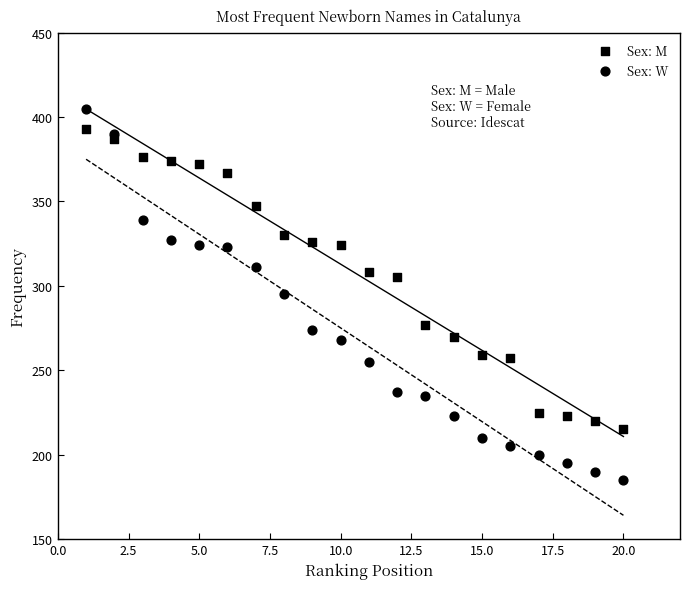

How many data points are displayed?

40